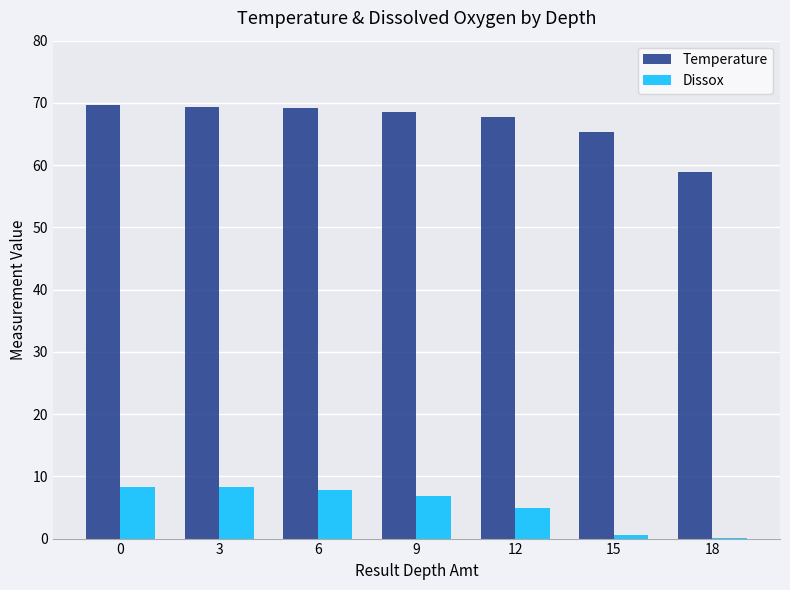

How many series are shown in this chart?

2